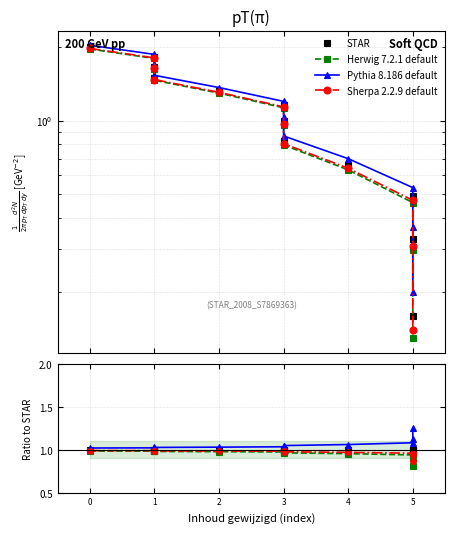

Is it true that STAR equals 0.3 at 4?

False